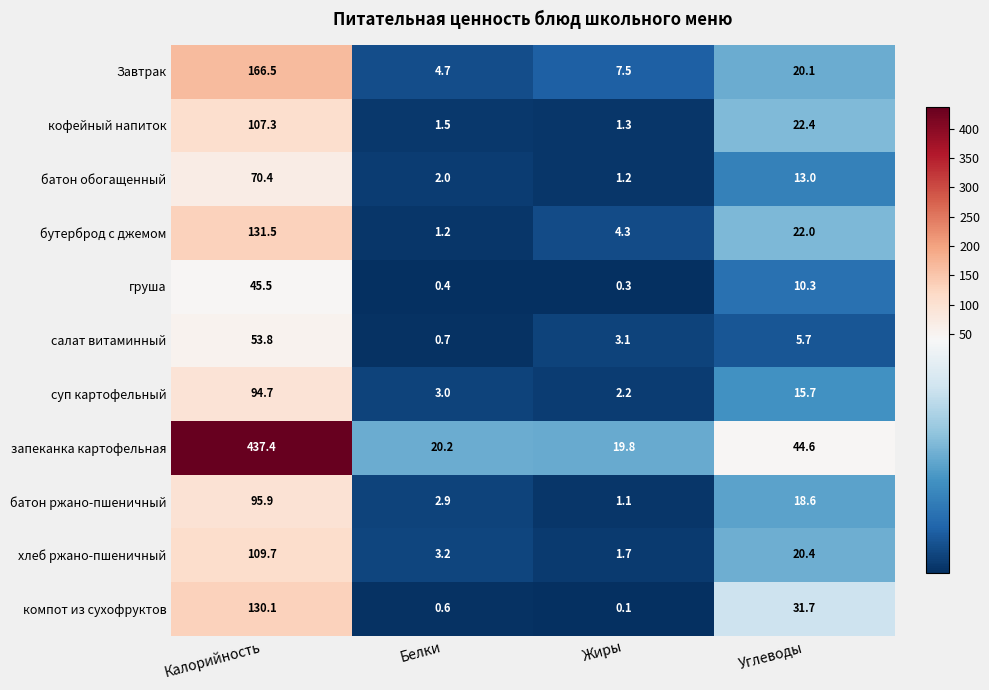

At Углеводы, list the series in order from smallest to largest.

салат витаминный, груша, батон обогащенный, суп картофельный, батон ржано-пшеничный, Завтрак, хлеб ржано-пшеничный, бутерброд с джемом, кофейный напиток, компот из сухофруктов, запеканка картофельная